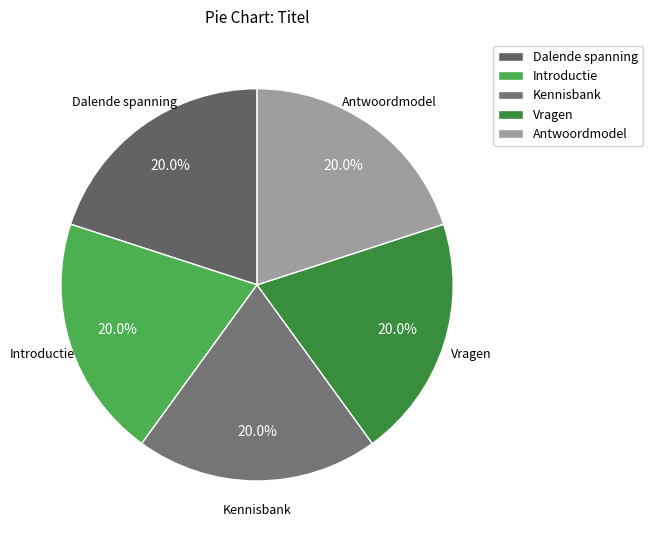

Is it true that Introductie is 6% of the pie?

False